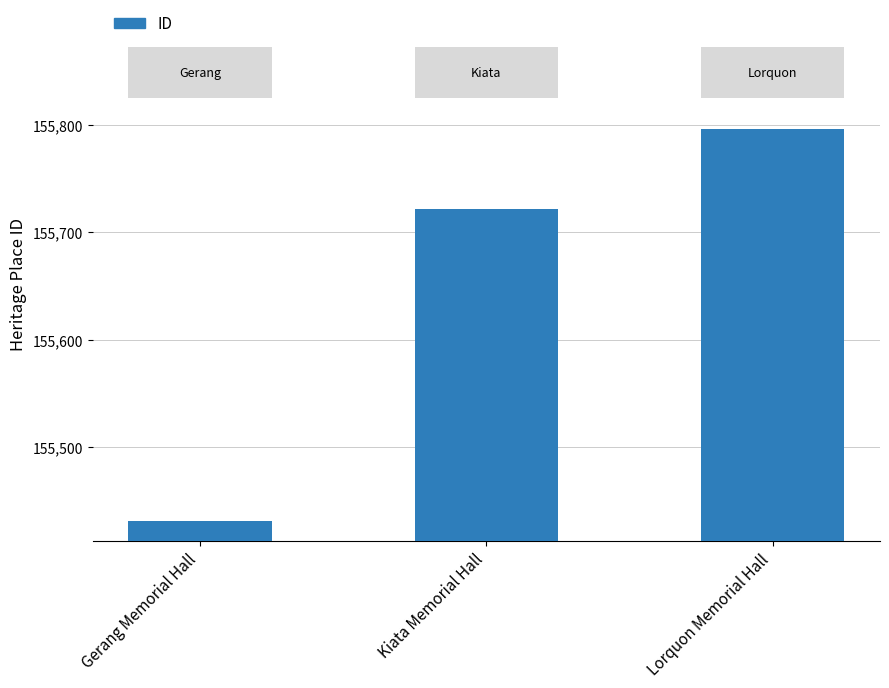

The value at Lorquon Memorial Hall is 155796. True or false?

True